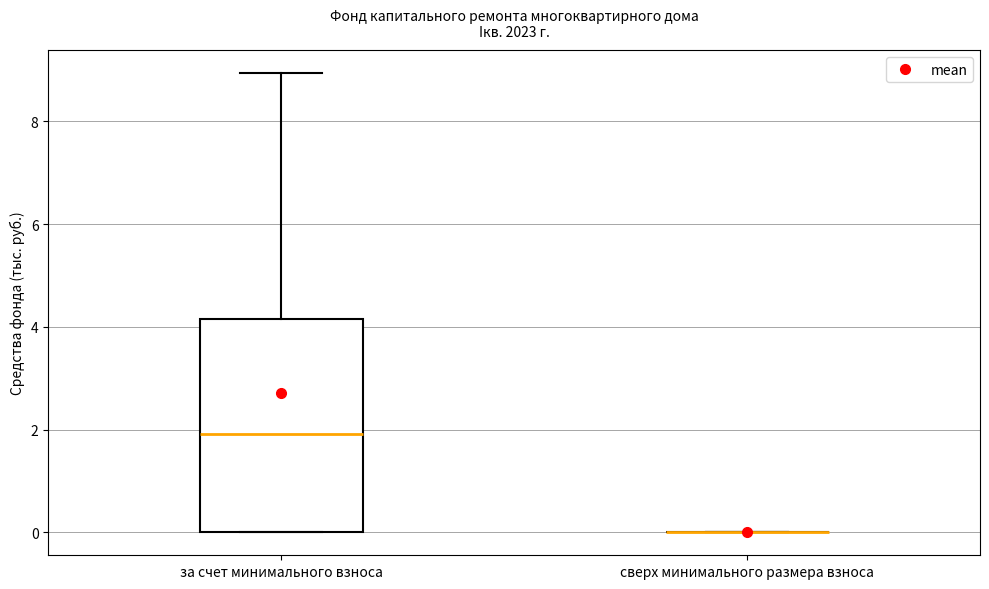

Comparing the boxes themselves (not the whiskers), which one is the tallest?

за счет минимального взноса